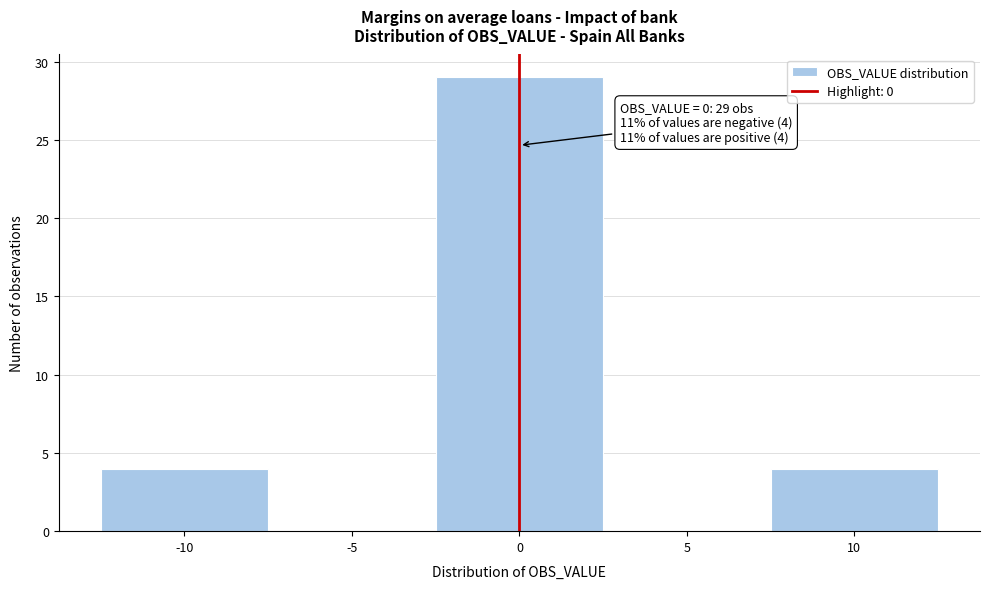

Over which range of the x-axis is the bar tallest?

-2.5 to 2.5